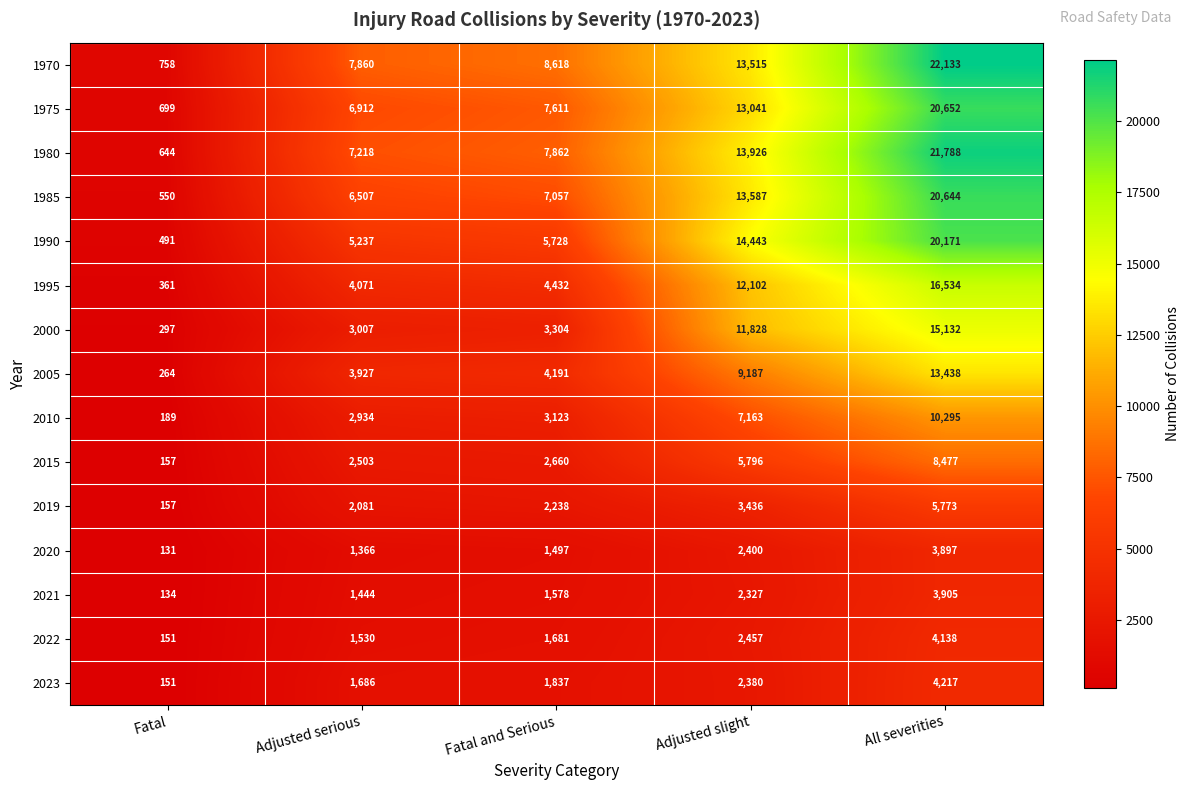

The 2021 series shows 3905 at All severities. True or false?

True